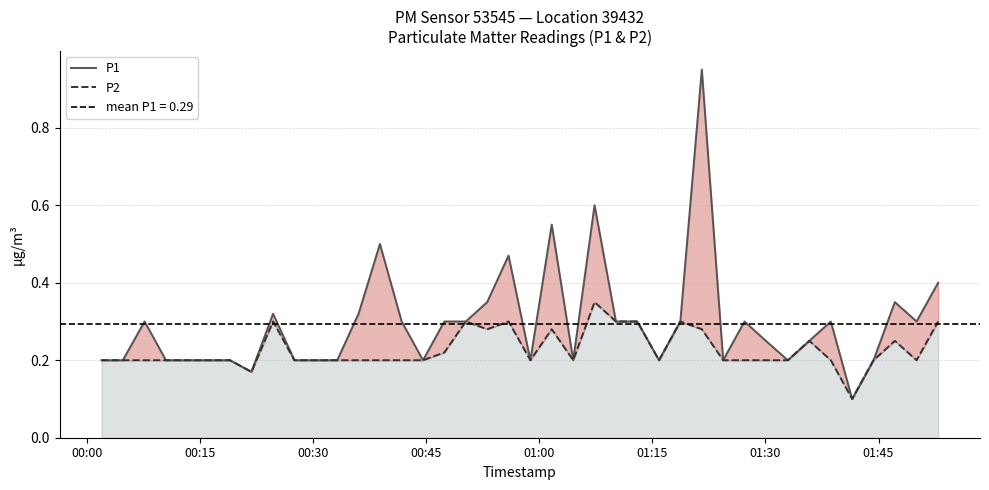

Count the number of categories in the chart.

40